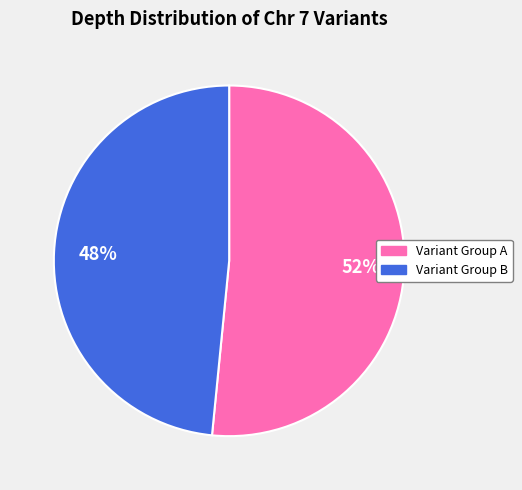

To the nearest percent, what is the average slice percentage?

50%